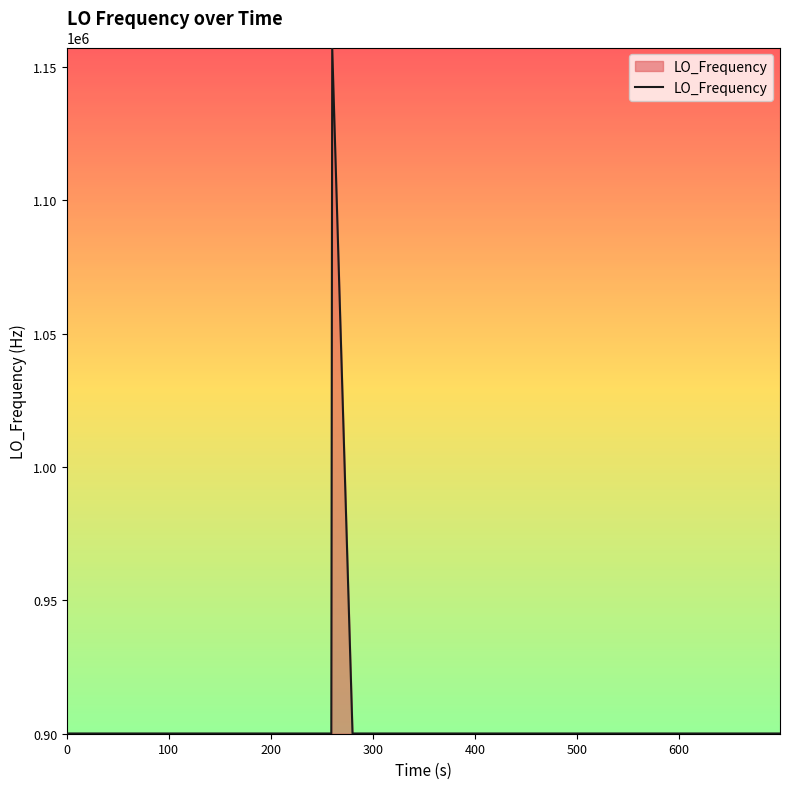

Does the chart have visible grid lines?

No